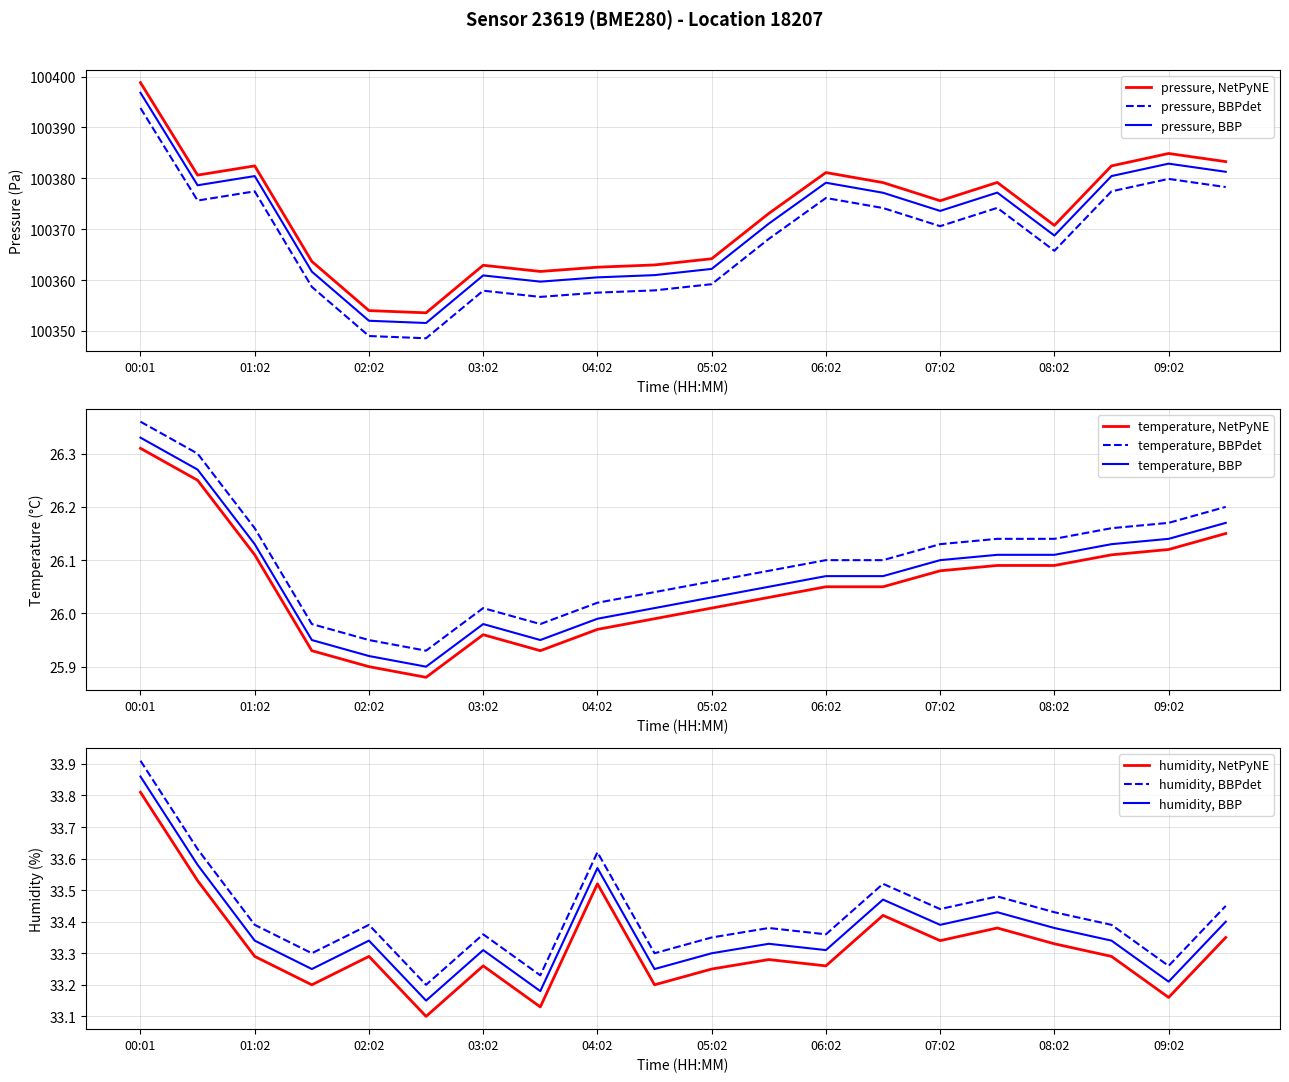

The humidity series shows 11.8 at 09:32. True or false?

False